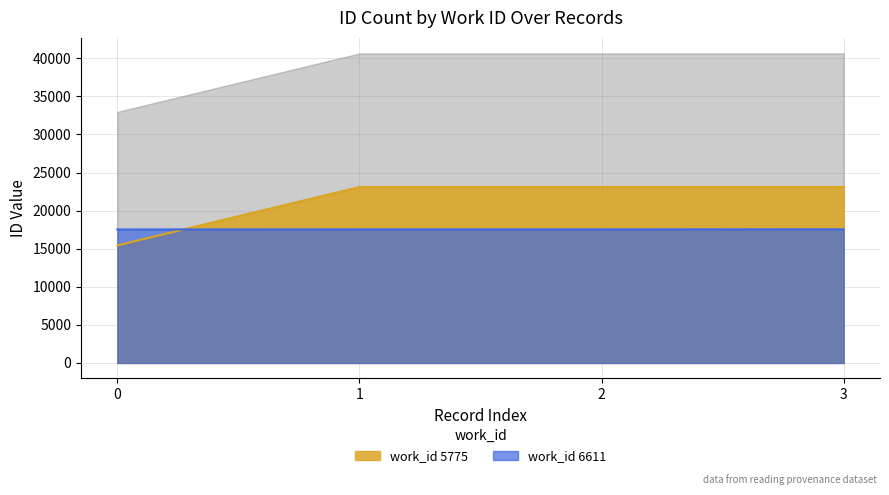

Rank the categories by value from lowest to highest.

0, 1, 2, 3